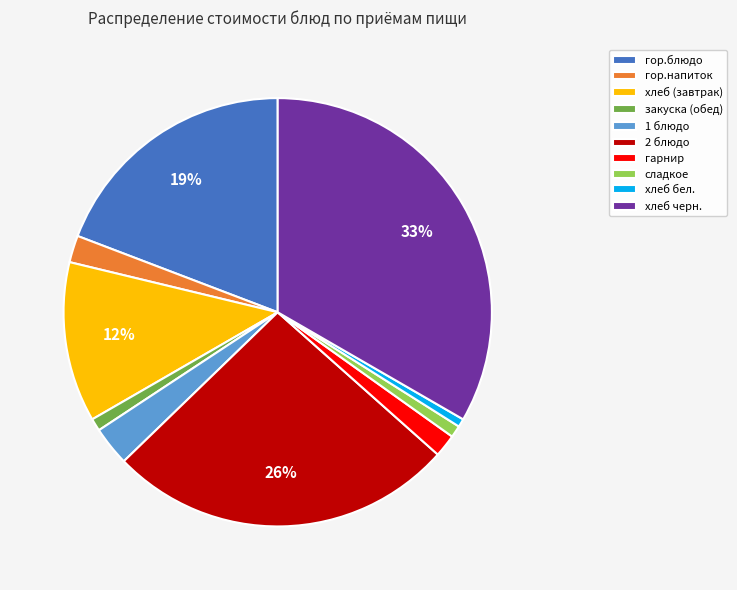

True or false: гор.блюдо accounts for 19% of the total.

True